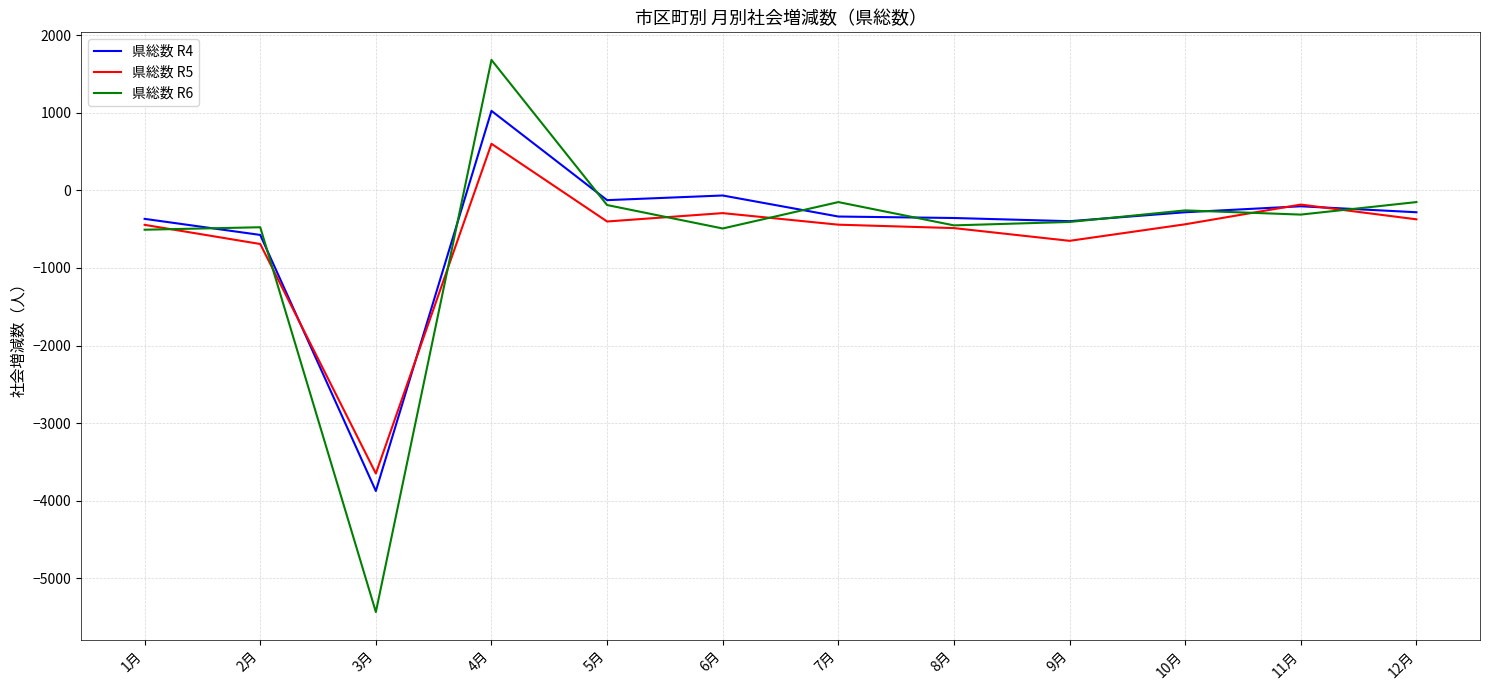

Where do 県総数 R5 and 県総数 R4 first cross each other?

2月 and 3月